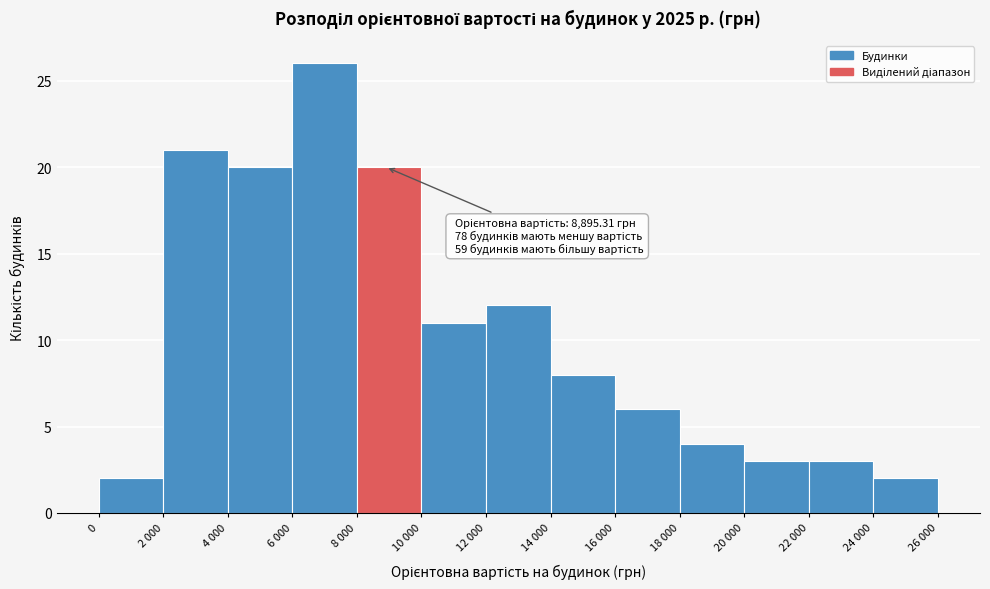

Reading right to left, list all the values displayed in this chart.

24 000=2	22 000=3	20 000=3	18 000=4	16 000=6	14 000=8	12 000=12	10 000=11	8 000=20	6 000=26	4 000=20	2 000=21	0=2